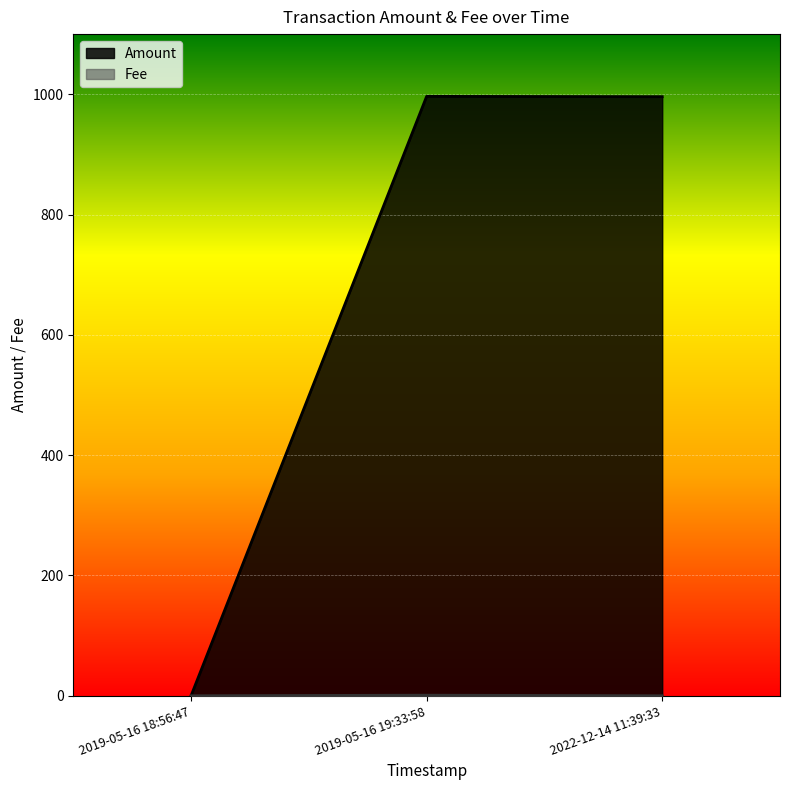

Reading left to right, what are all the values shown in this chart?

Amount: 2019-05-16 18:56:47=0.1	2019-05-16 19:33:58=996.5	2022-12-14 11:39:33=996.0
Fee: 2019-05-16 18:56:47=0.0	2019-05-16 19:33:58=1.0	2022-12-14 11:39:33=0.0